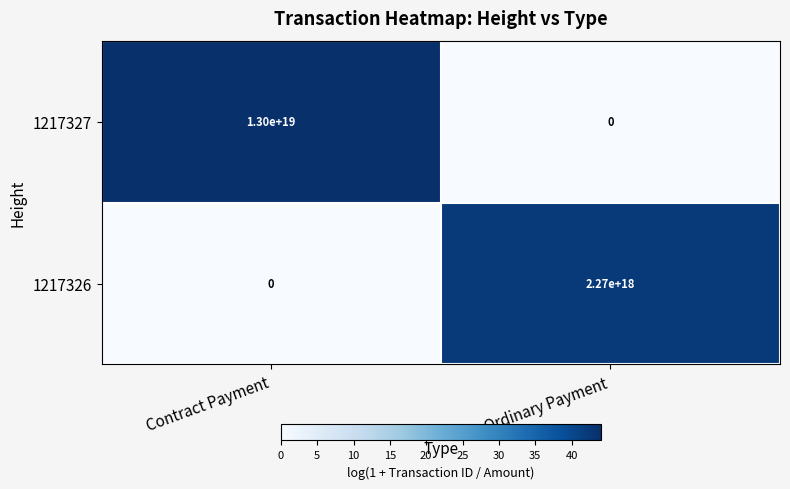

List the series in order of their peak value, lowest first.

1217326, 1217327